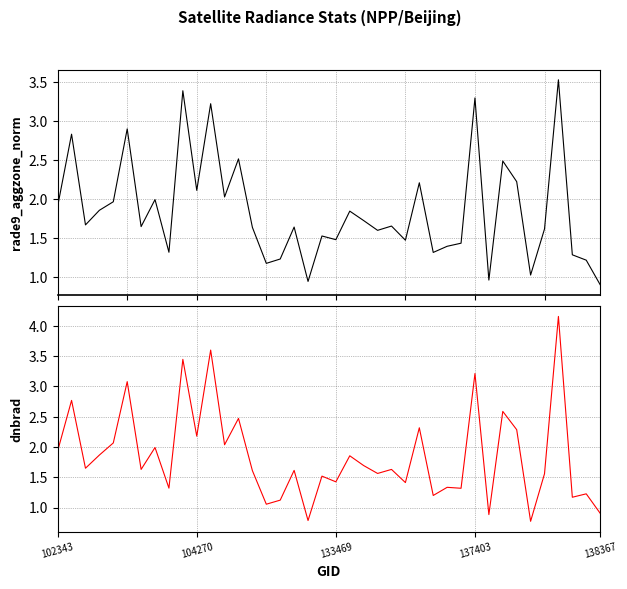

What is the value of the rade9_aggzone_norm point at the 2nd from the left?

2.8